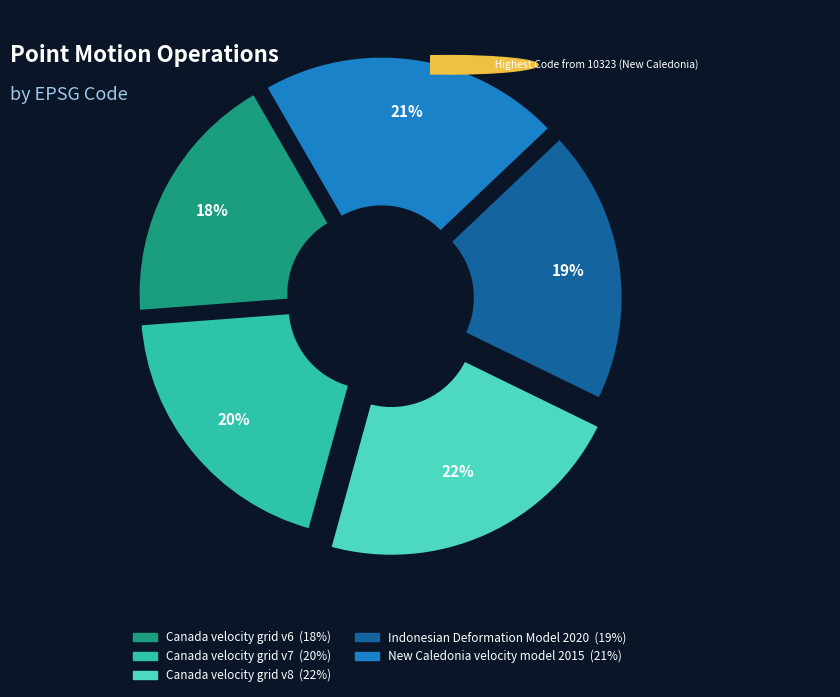

Do Indonesian Deformation Model 2020 and Canada velocity grid v6 together represent more than half of the pie?

No